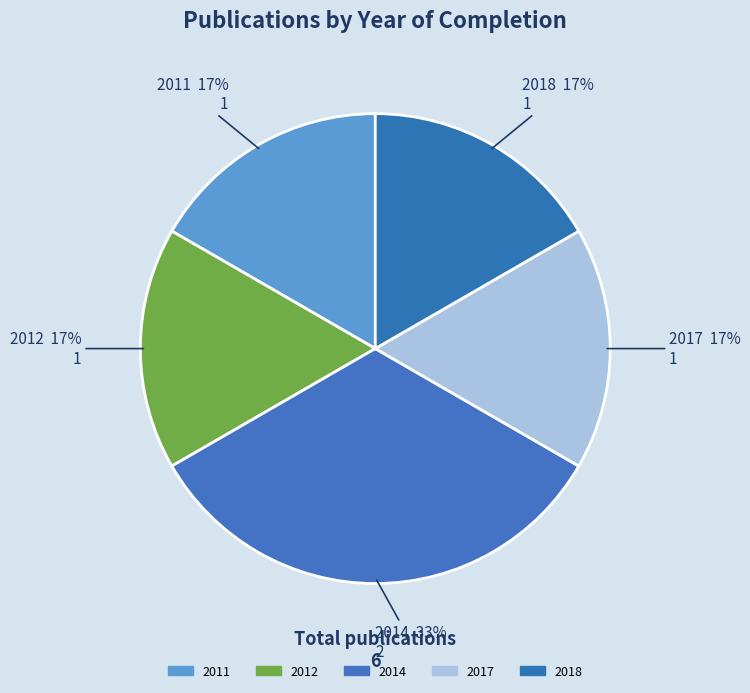

True or false: 2014 accounts for 33% of the total.

True